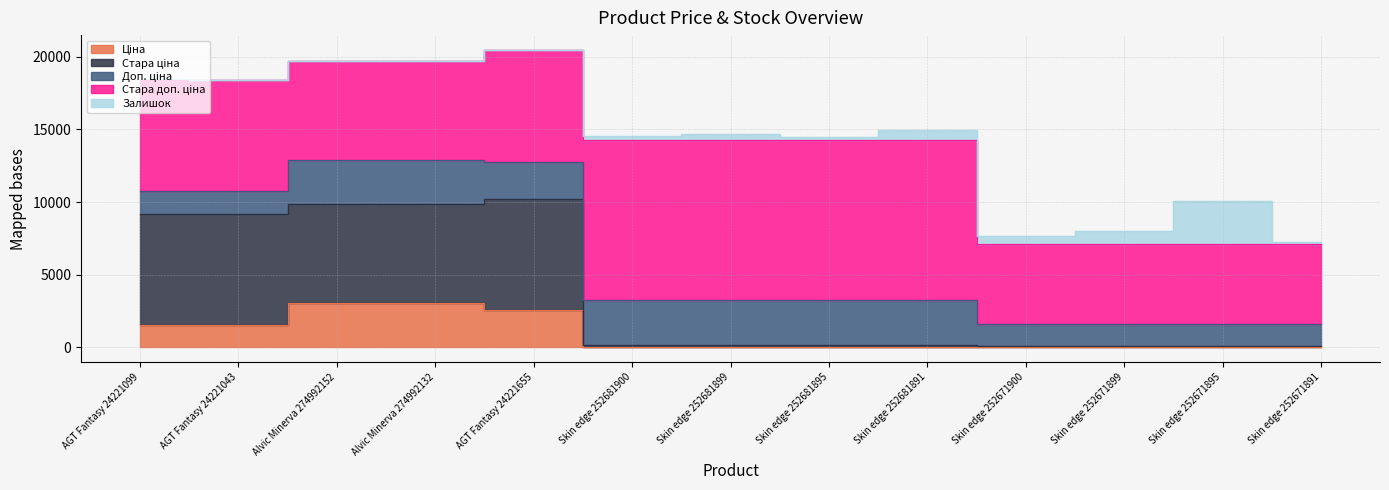

What is the sum of all Залишок values?

5960.0